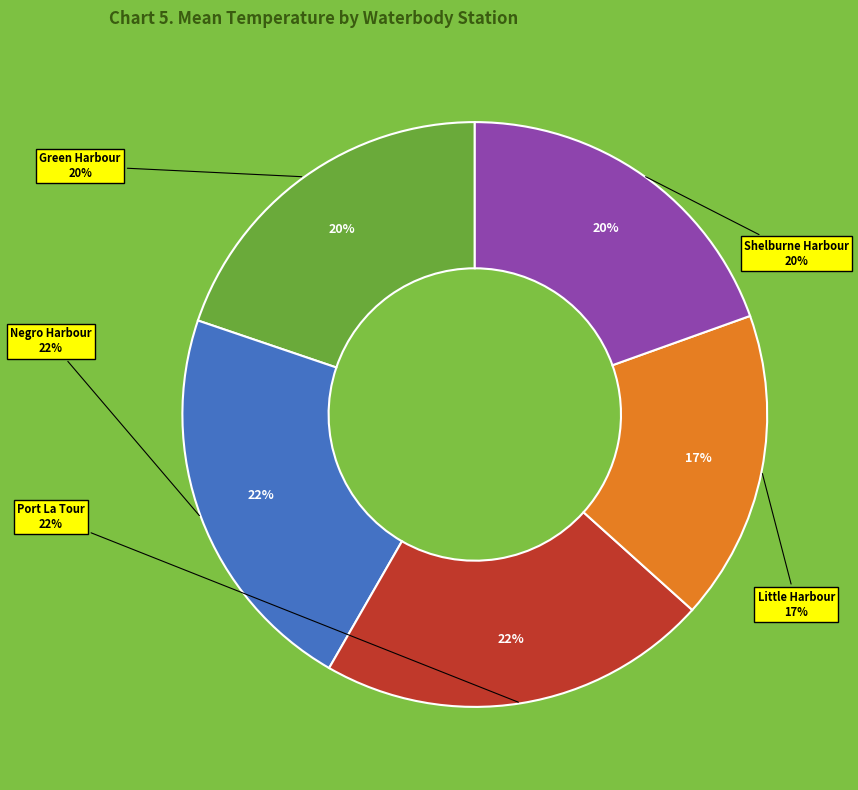

Is Shelburne Harbour-McNutts Island the majority of the pie?

No